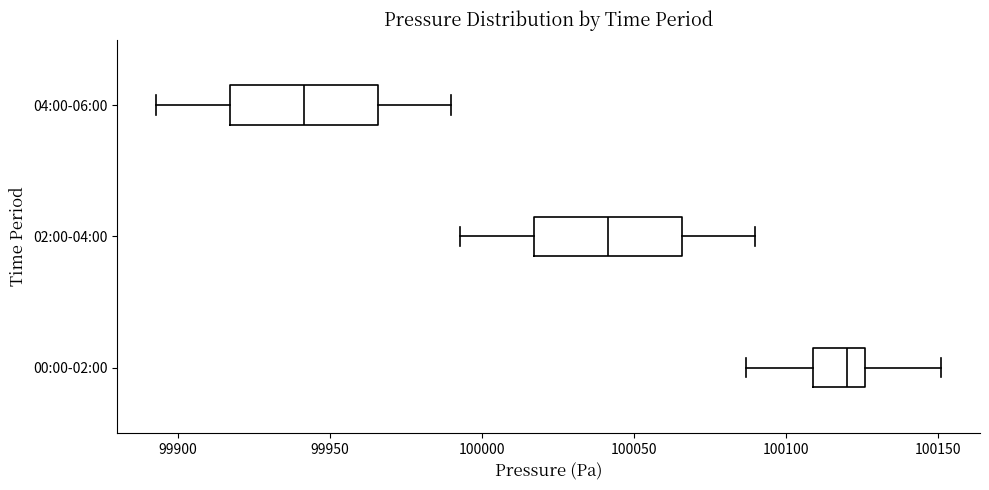

Which box's median line is the furthest to the right?

00:00-02:00